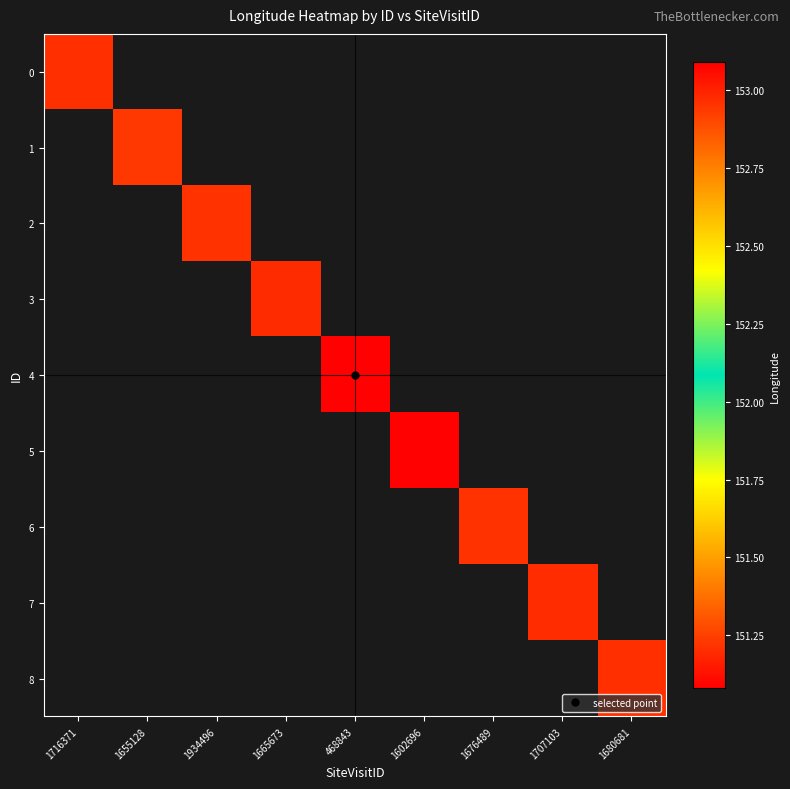

What is the greatest value displayed?

153.1